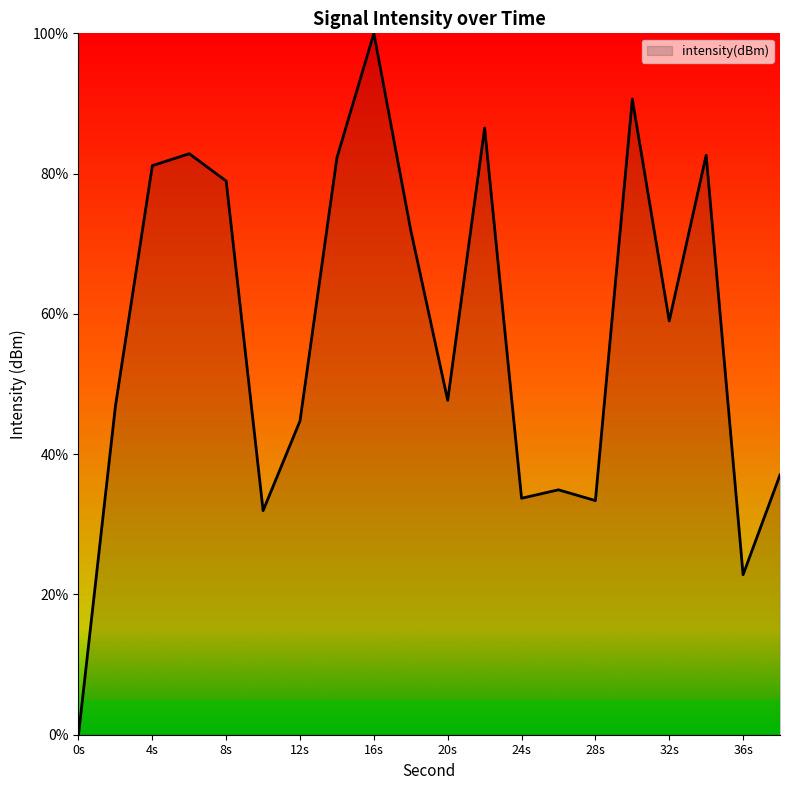

What is the difference between the maximum and second lowest values?

77.2